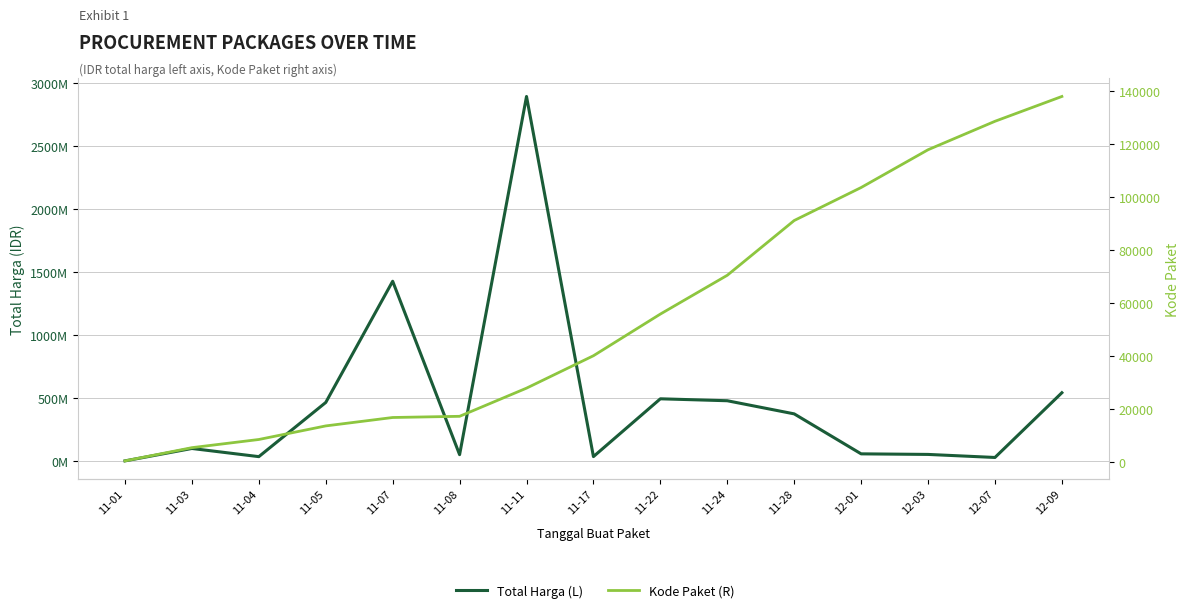

Reading left to right, list all the values displayed in this chart.

Total Harga (L): 333600	98772570	34000000	464002100	1425867900	49730040	2892122000	34292000	493000000	477600000	373404000	56152800	51601000	27412000	541071000
Kode Paket (R): 464	5449	8530	13652	16823	17272	27891	40112	55826	70453	91101	103541	117783	128516	137876